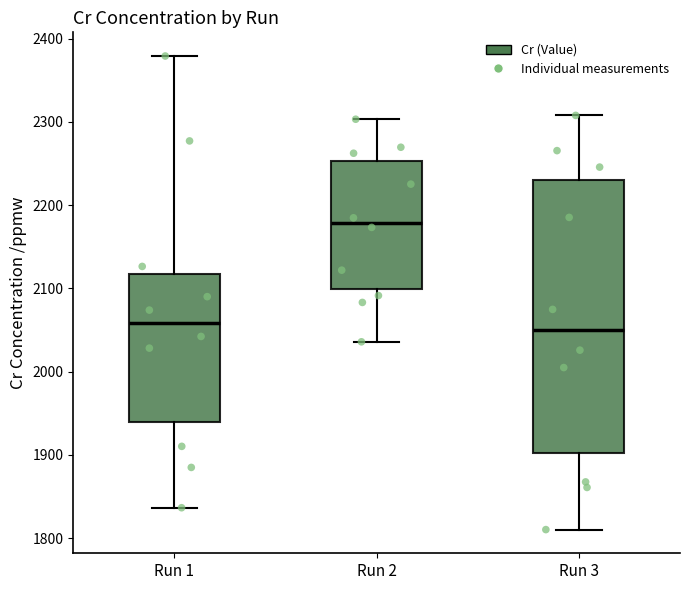

Which box's median line is the highest?

Run 2